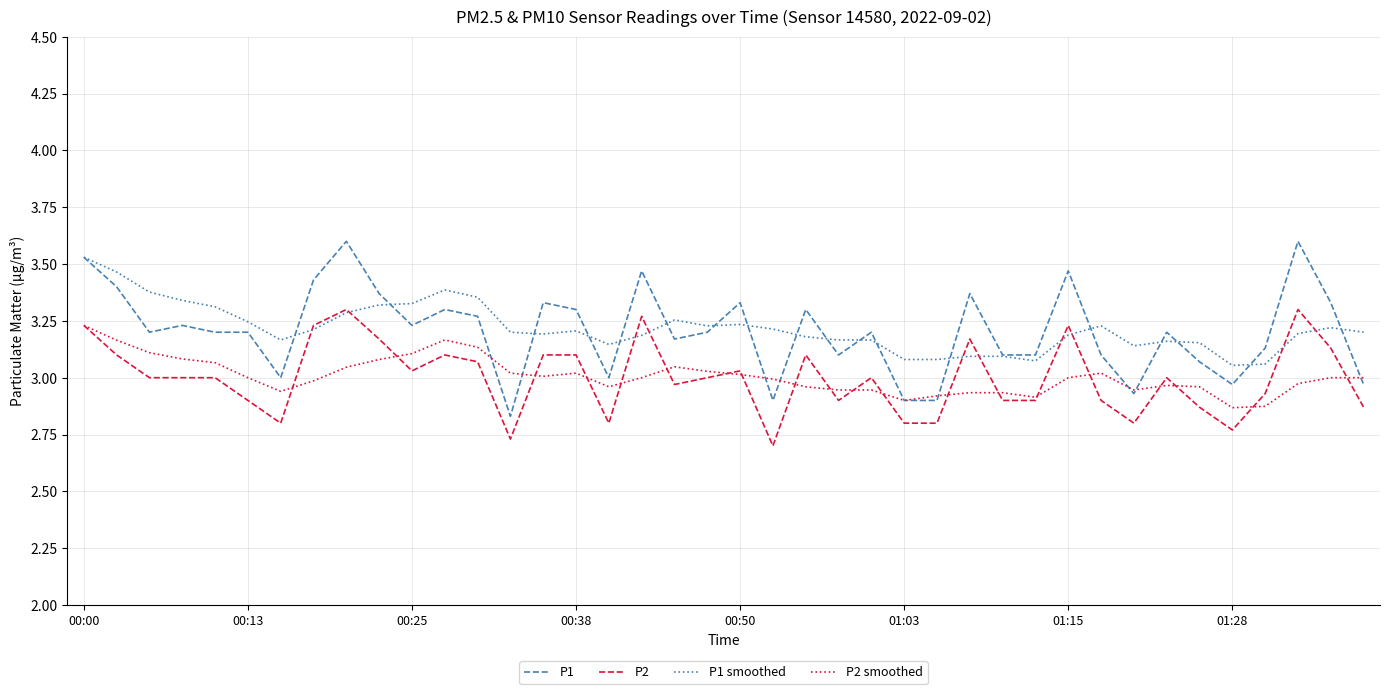

What is the maximum value shown in the chart?

3.6